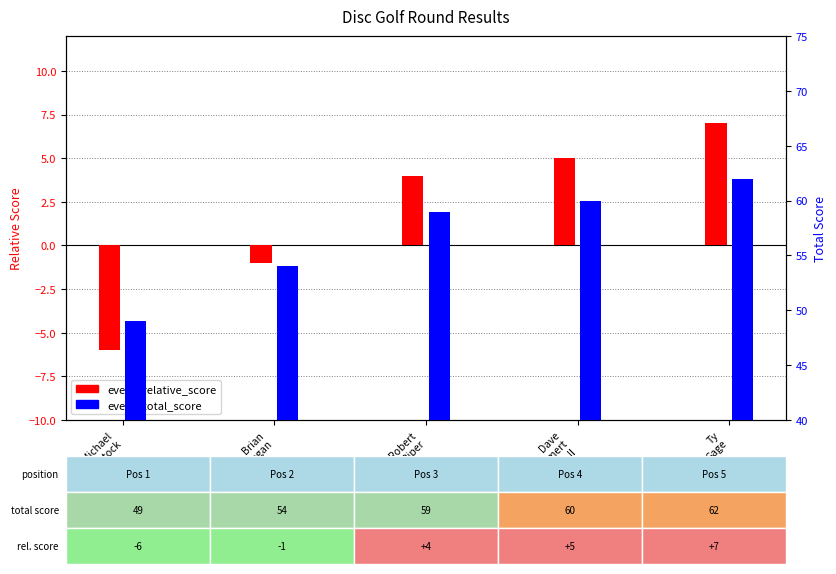

At which label does event_total_score reach its minimum?

Michael
Blackstock